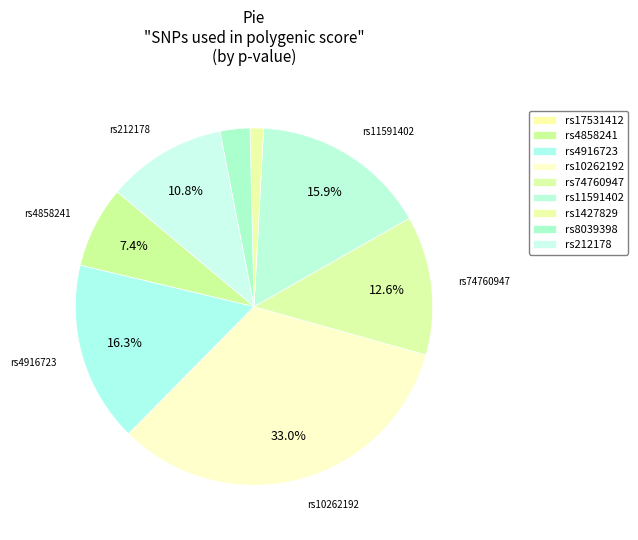

How many slices are in this pie chart?

9